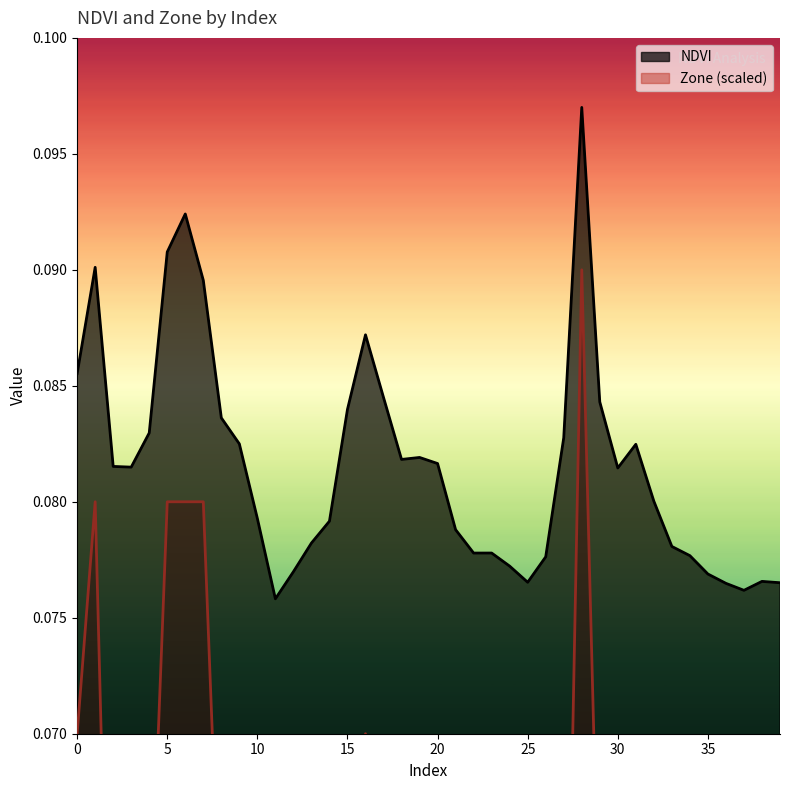

True or false: NDVI and Zone cross at least once.

False